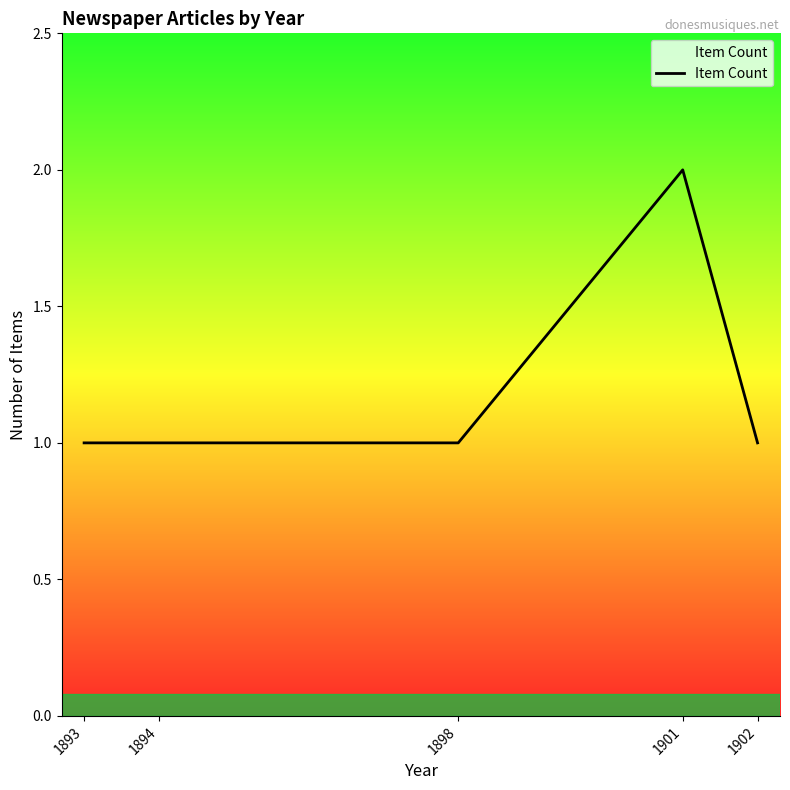

Is it true that the value at 1898 is 2?

False